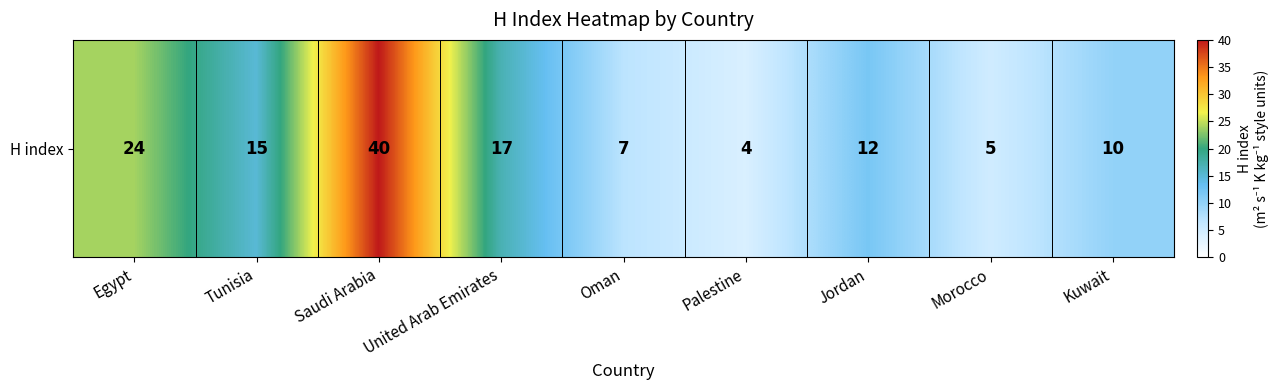

What is the difference between the maximum and minimum values?

36